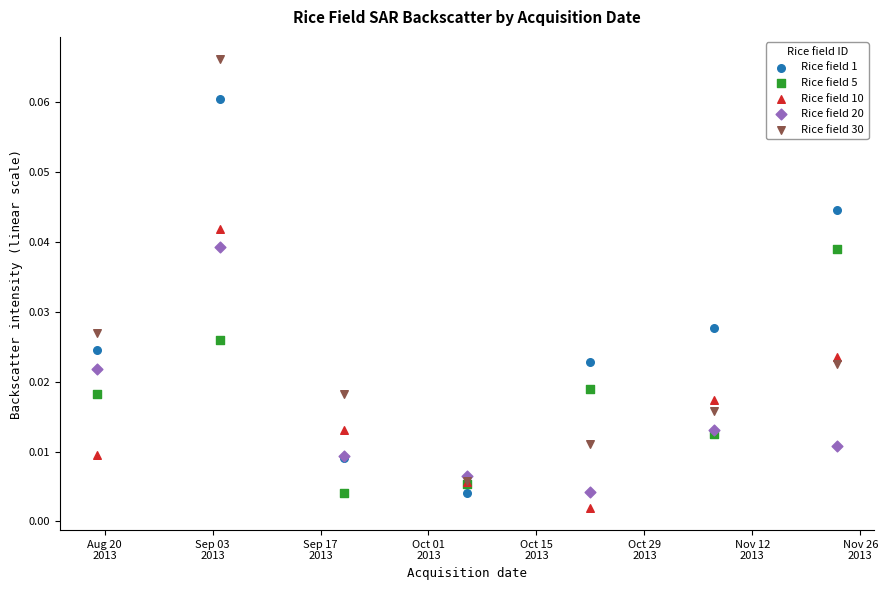

Which series contains the highest Y value?

Rice field 30